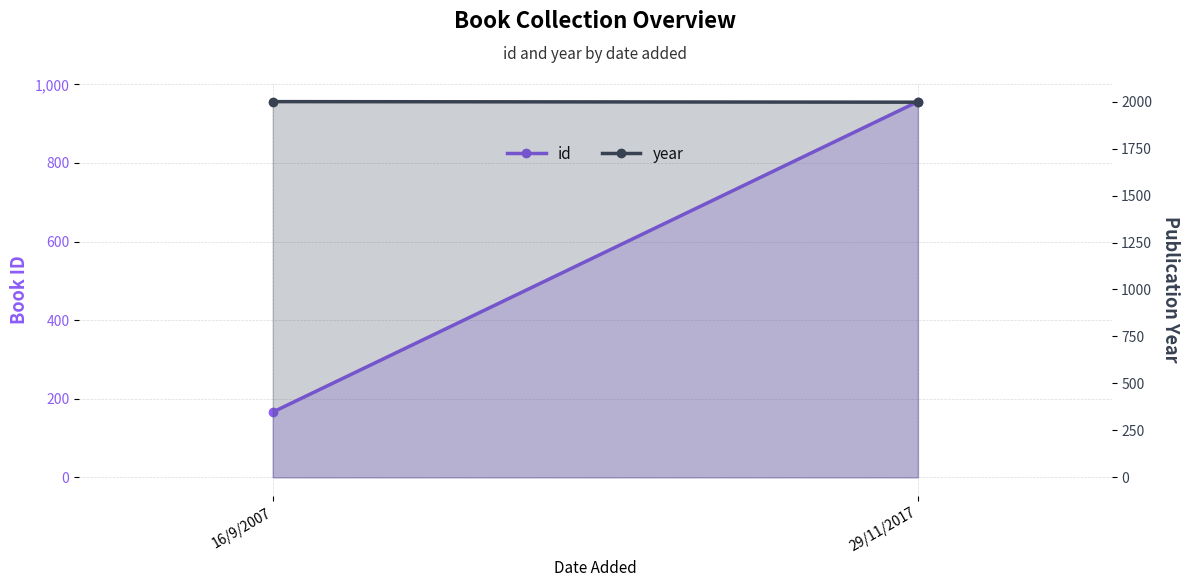

Which series has the largest total across all categories?

year